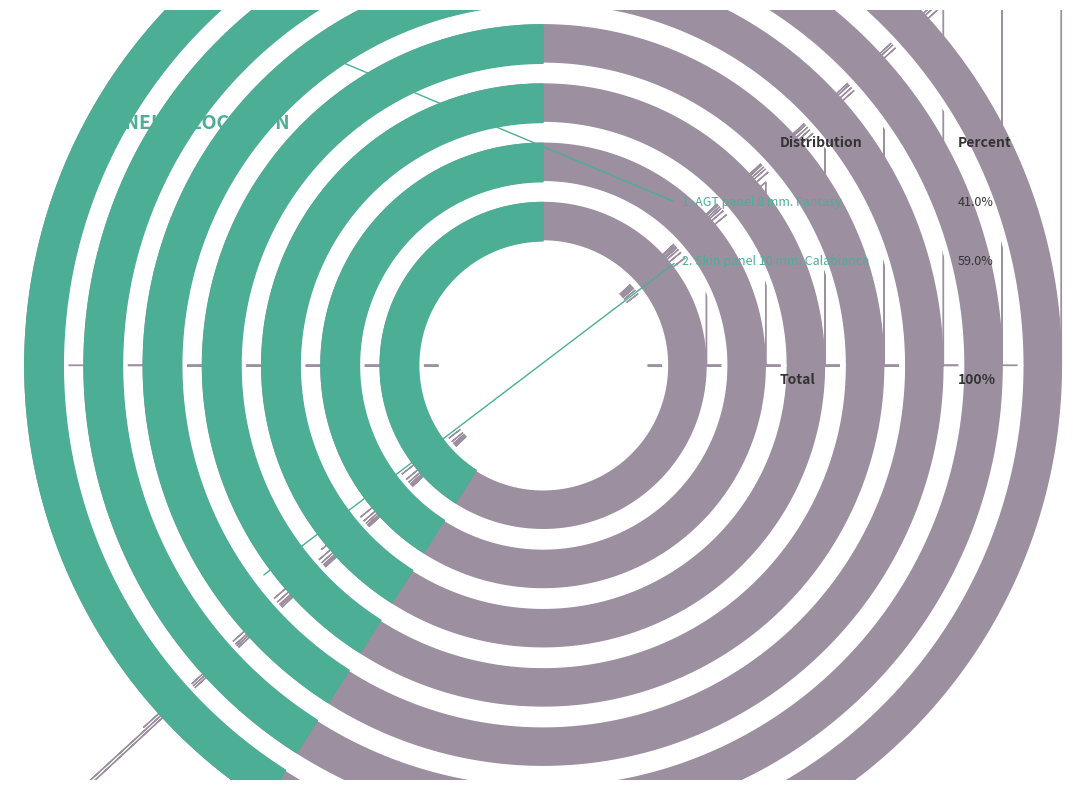

Which category accounts for the majority?

Skin panel 10 mm. Calabianca